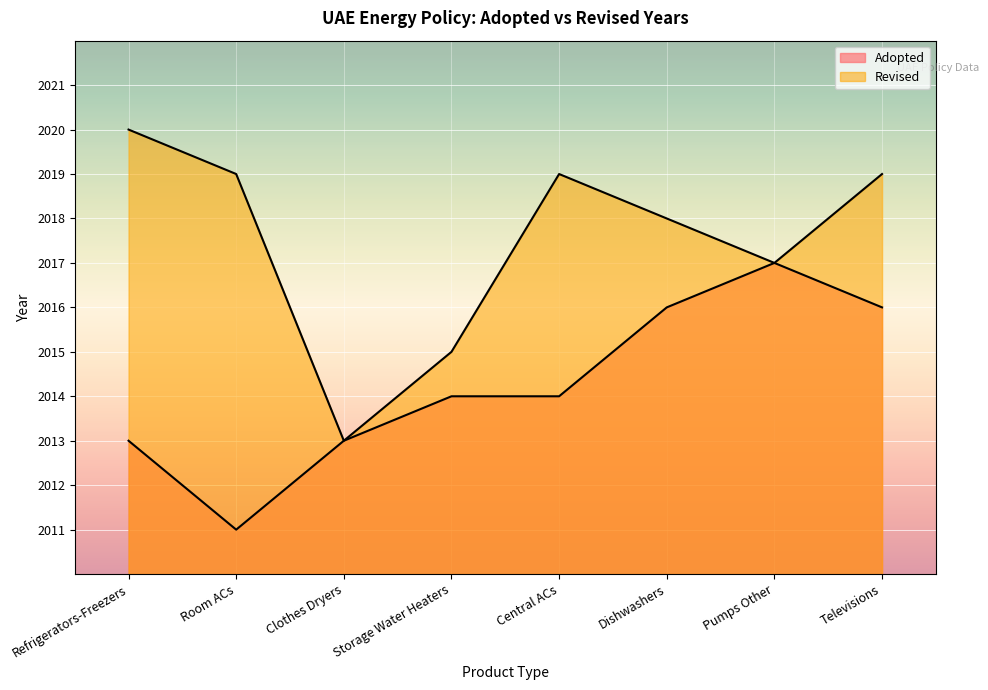

Reading left to right, extract all data points from this chart.

Refrigerators-Freezers=2013	Room ACs=2011	Clothes Dryers=2013	Storage Water Heaters=2014	Central ACs=2014	Dishwashers=2016	Pumps Other=2017	Televisions=2016